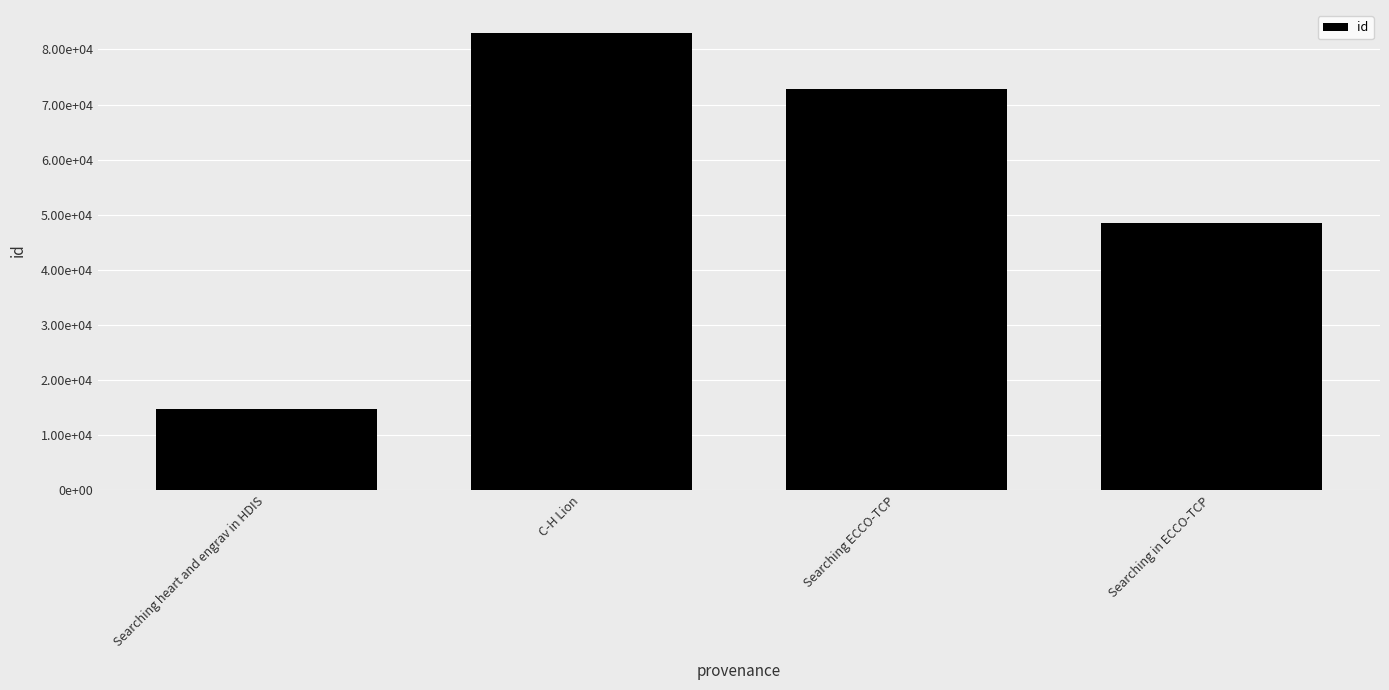

Rank the categories by value from lowest to highest.

Searching heart and engrav in HDIS, Searching in ECCO-TCP, Searching ECCO-TCP, C-H Lion